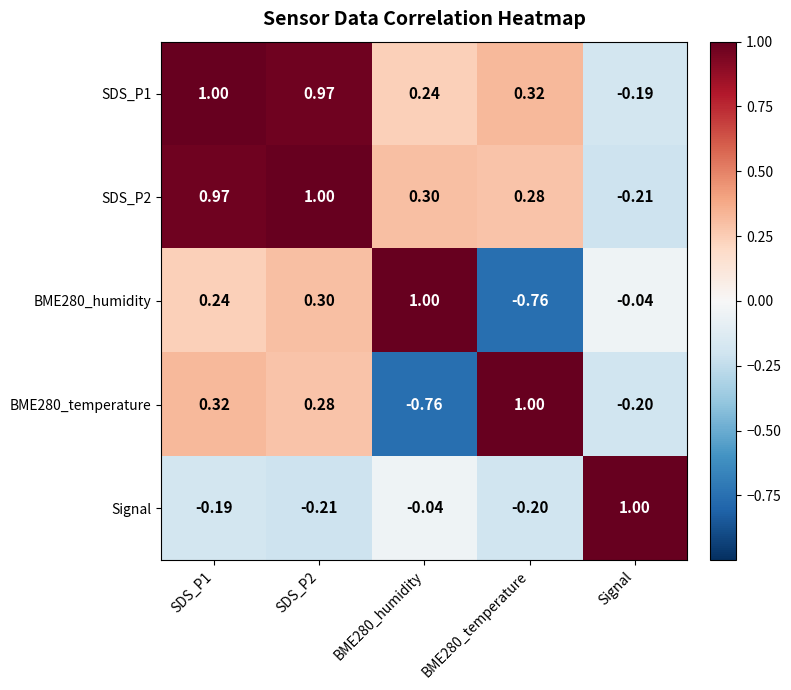

Which category has the highest value in the Signal series?

Signal